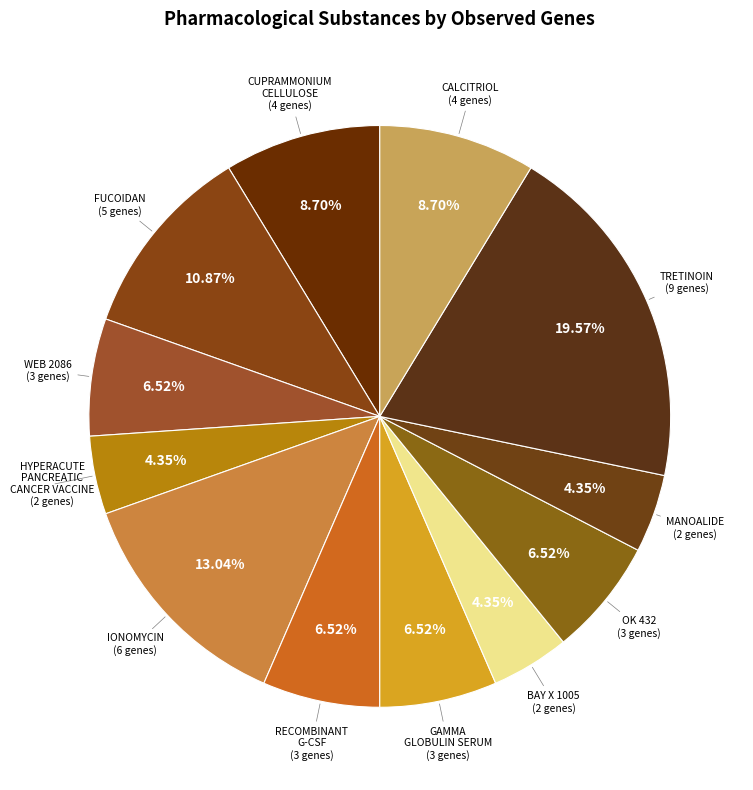

To the nearest percent, what percentage of the pie is CALCITRIOL?

9%